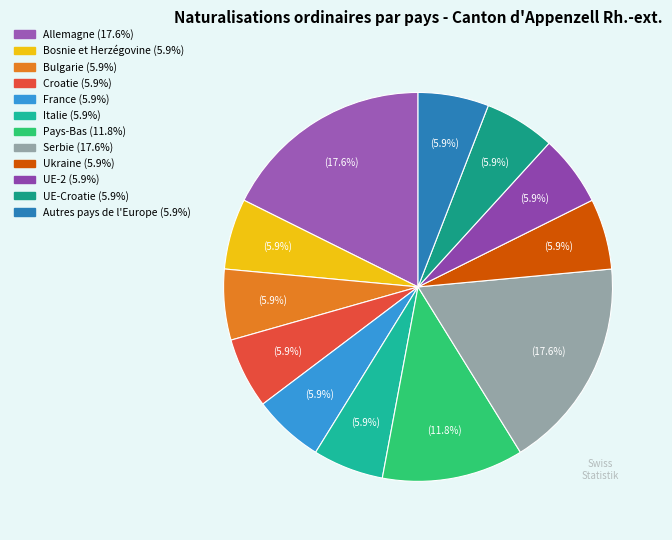

How many segments does this pie chart have?

12